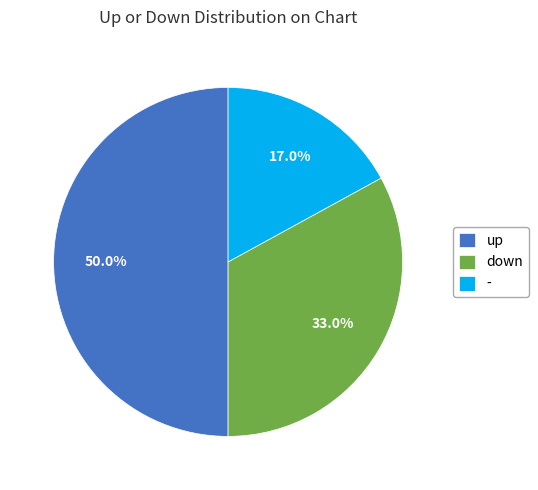

To the nearest percent, what is the combined percentage of down and -?

50%